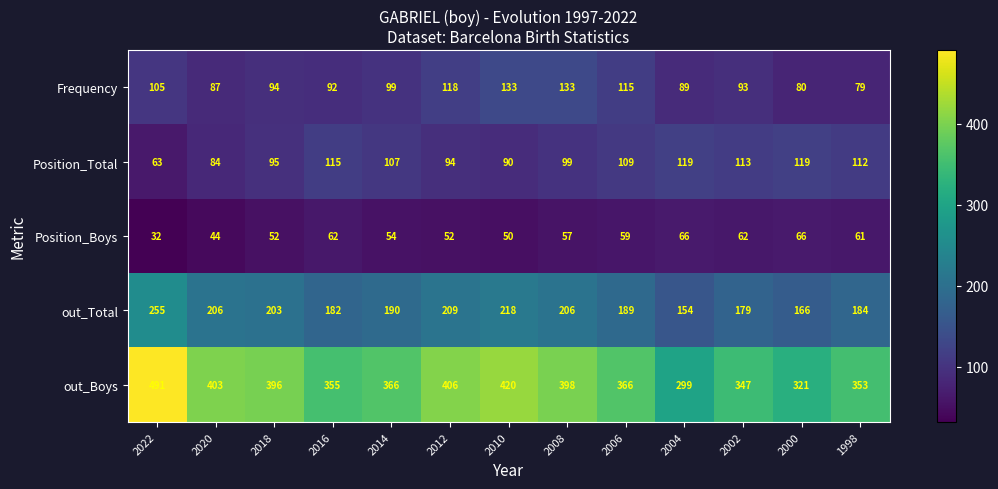

Which series has the widest spread of values?

out_Boys